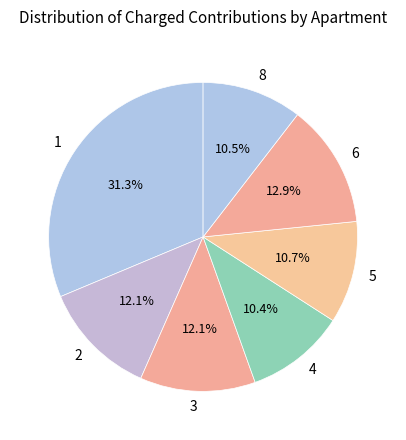

Is there a majority slice in this chart?

No